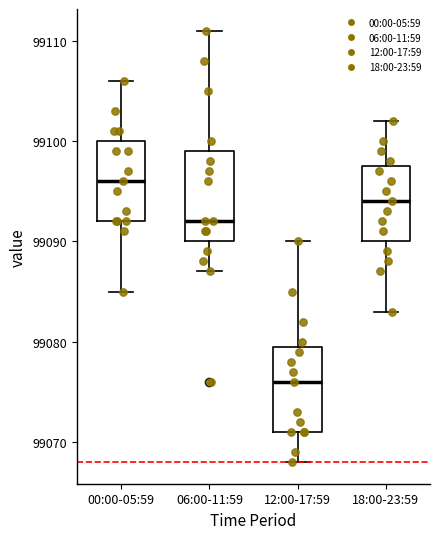

Where is the lower edge of the box for 00:00-05:59 on the y-axis? The values are not printed on the chart, so give them approximately, as read against the axis.

99092